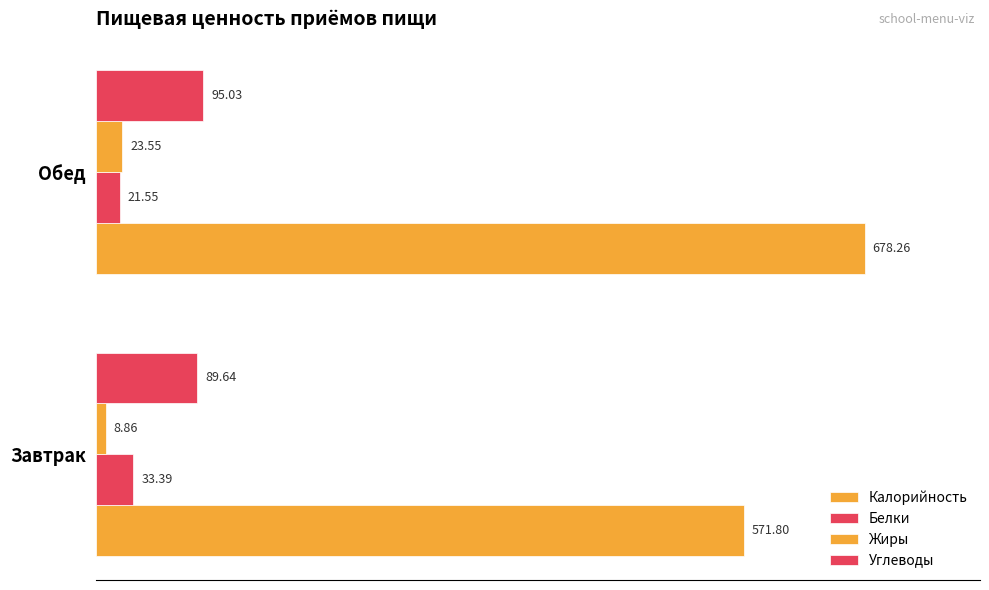

Count the number of data series in this chart.

4